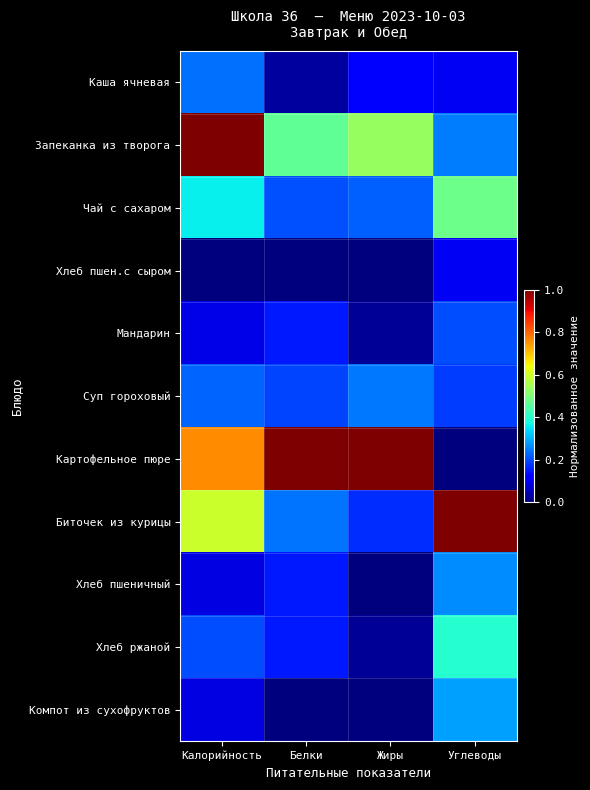

At how many categories does at least one series exceed 0?

4